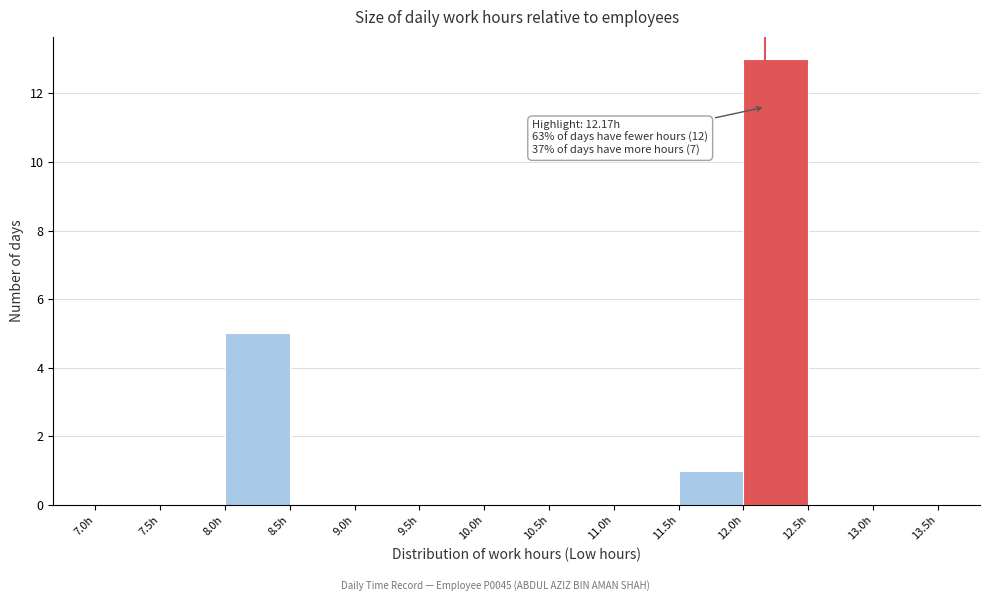

Which range on the x-axis has the tallest bar?

12.0 to 12.5